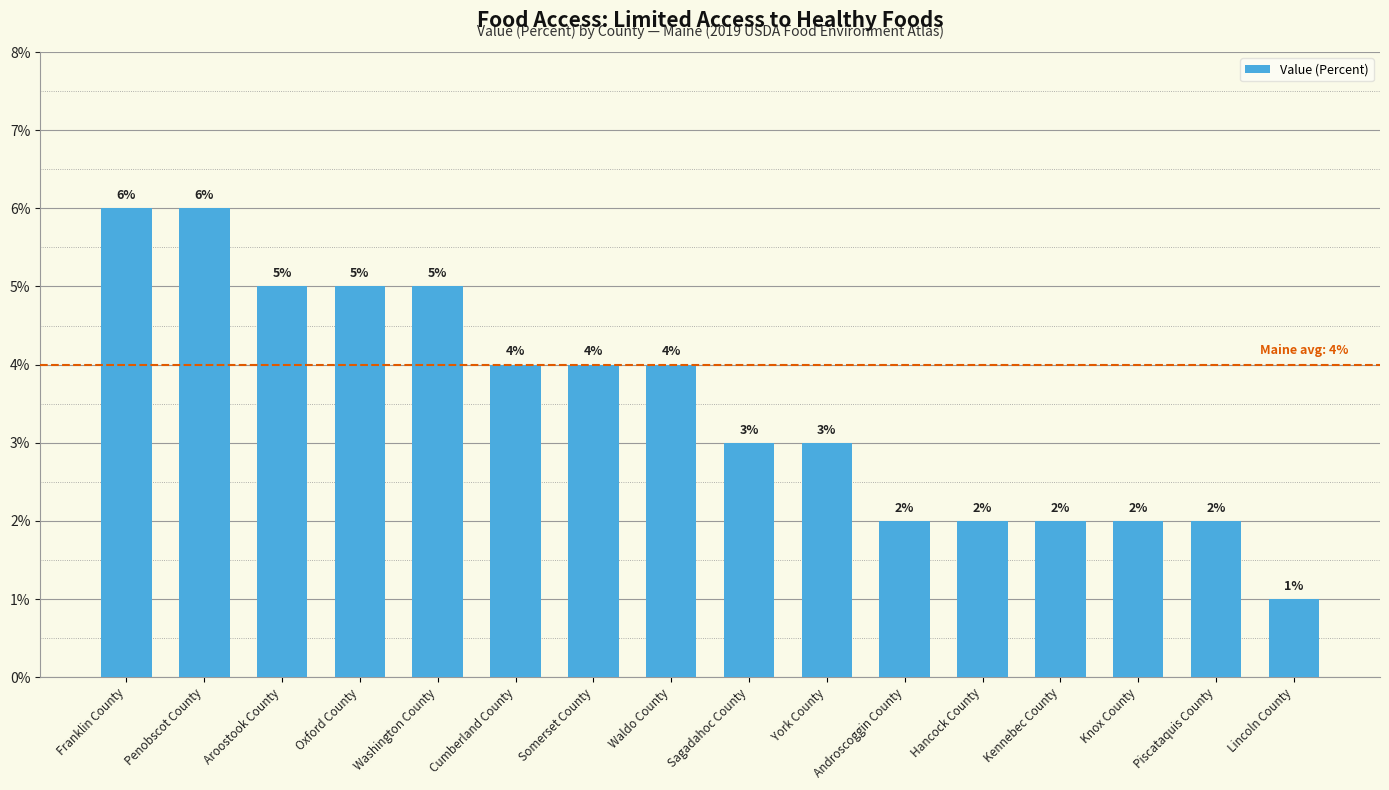

How many bars are there in total?

16